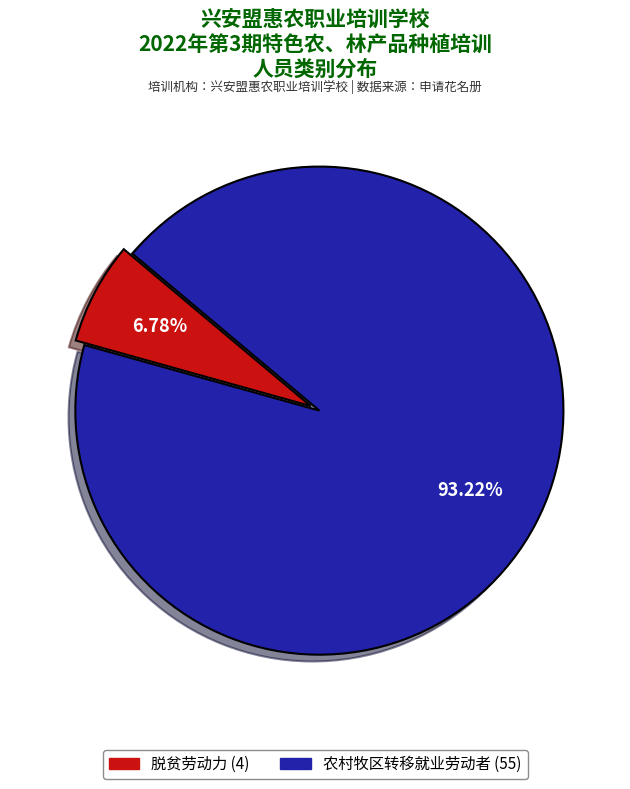

Which category has the smallest portion of the pie?

脱贫劳动力